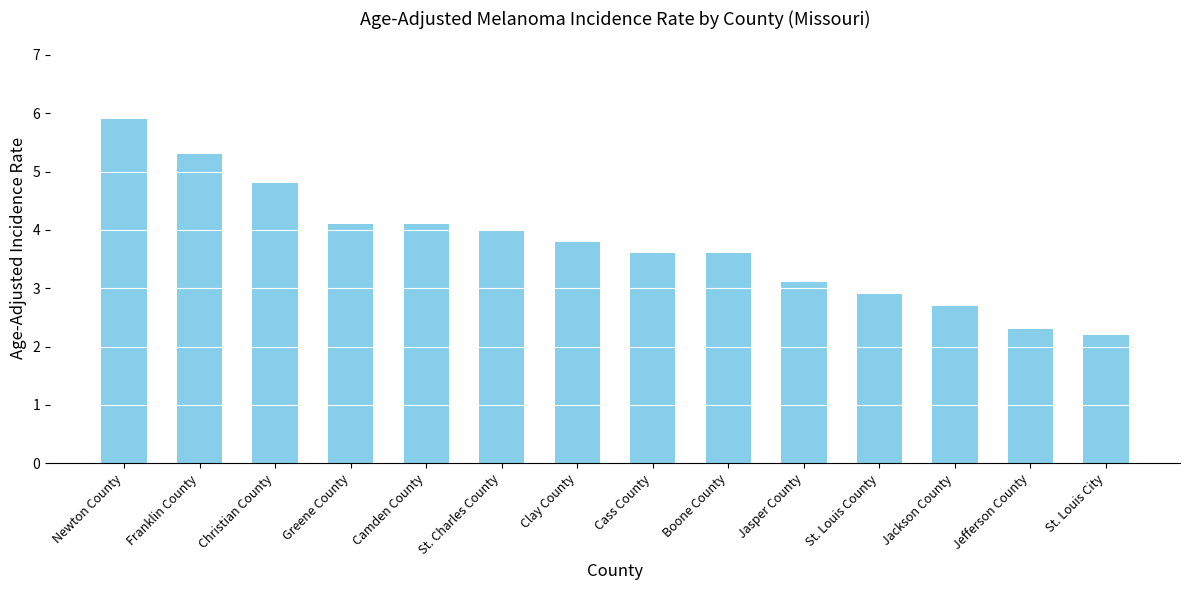

Read the value at Camden County.

4.1